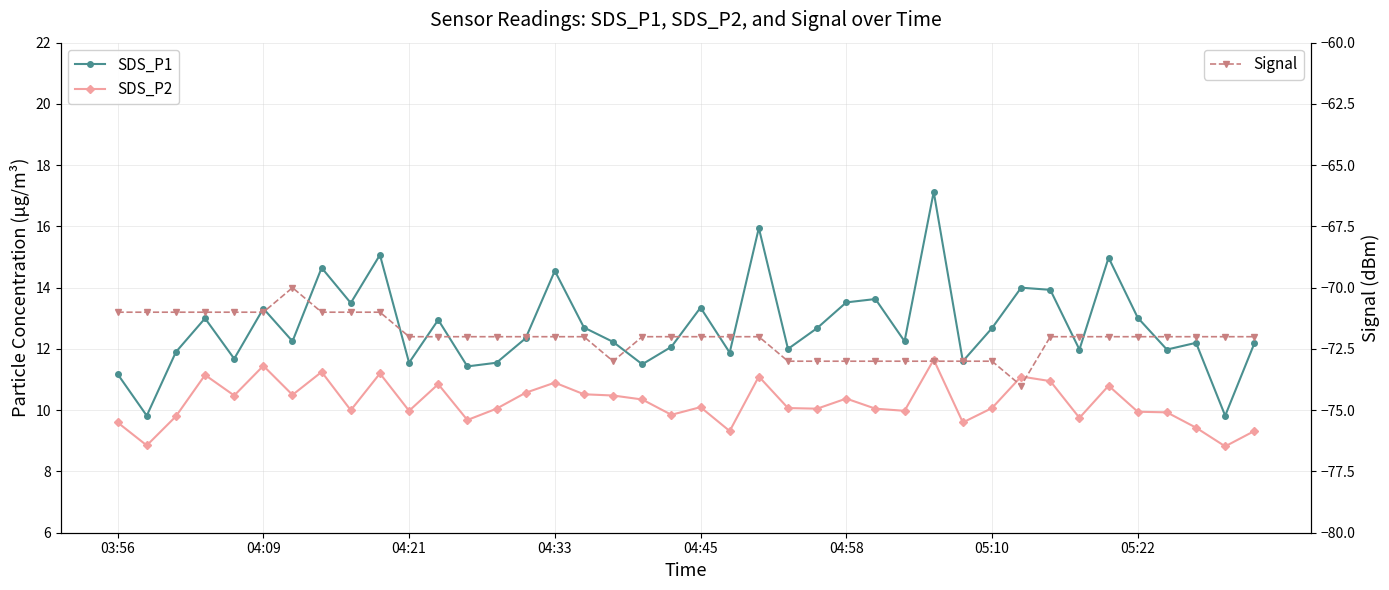

What is the value of the Signal point at the 22nd from the left?

-72